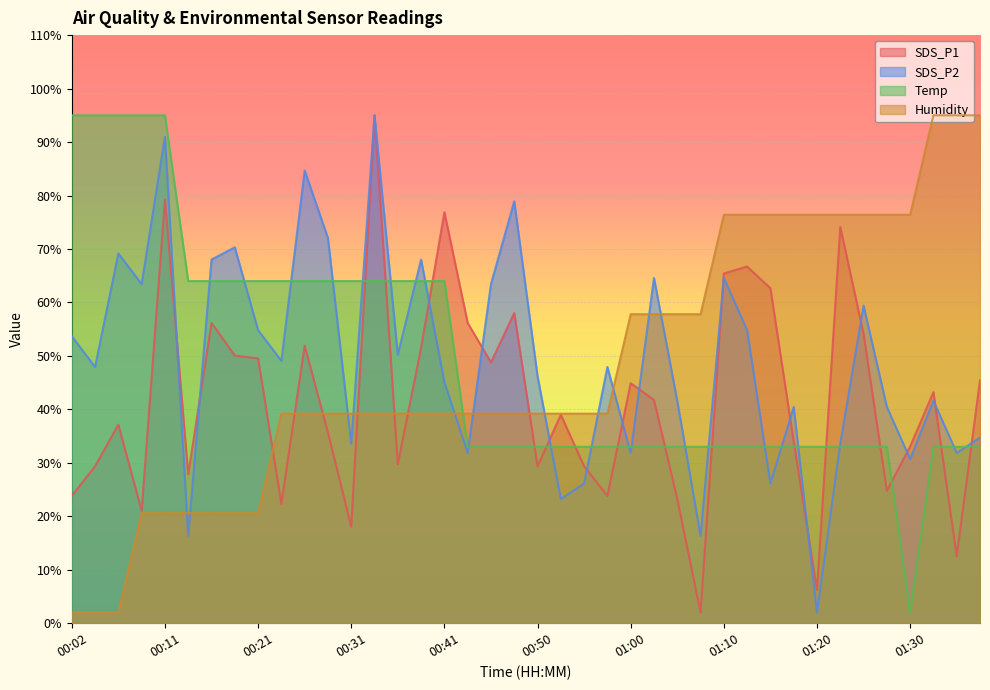

What are all the series names shown in the legend?

SDS_P1, SDS_P2, Temp, Humidity